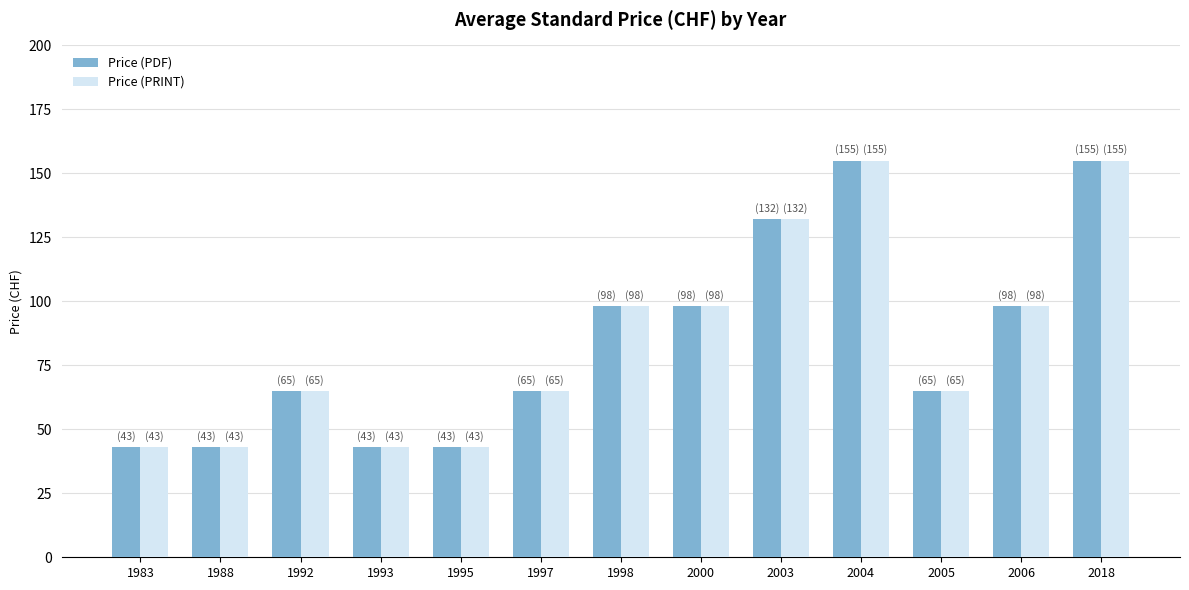

Reading right to left, transcribe all the data shown in this chart.

Price (PDF): 2018=155	2006=98	2005=65	2004=155	2003=132	2000=98	1998=98	1997=65	1995=43	1993=43	1992=65	1988=43	1983=43
Price (PRINT): 2018=155	2006=98	2005=65	2004=155	2003=132	2000=98	1998=98	1997=65	1995=43	1993=43	1992=65	1988=43	1983=43